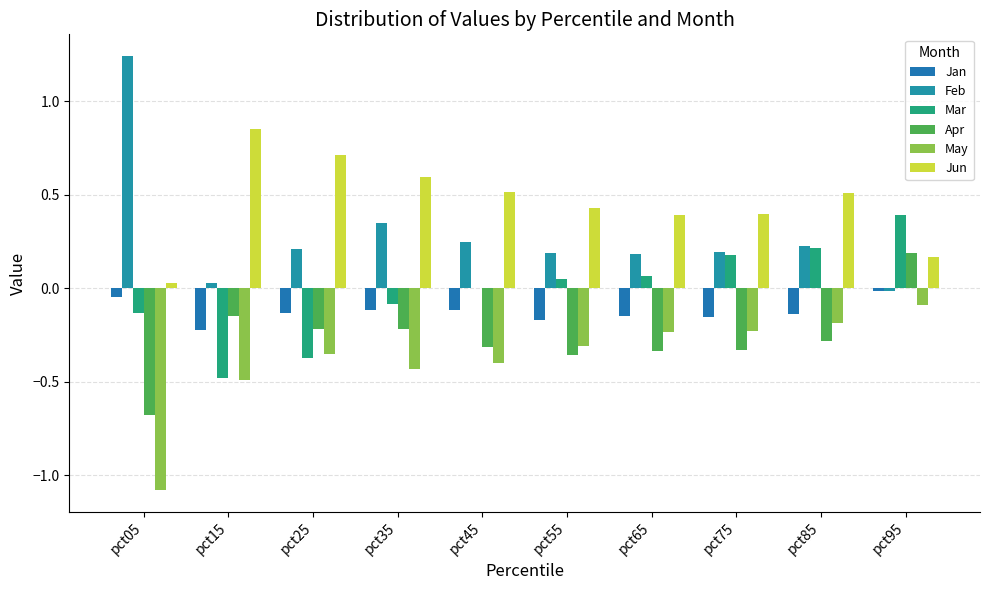

Which series has the widest spread of values?

Feb